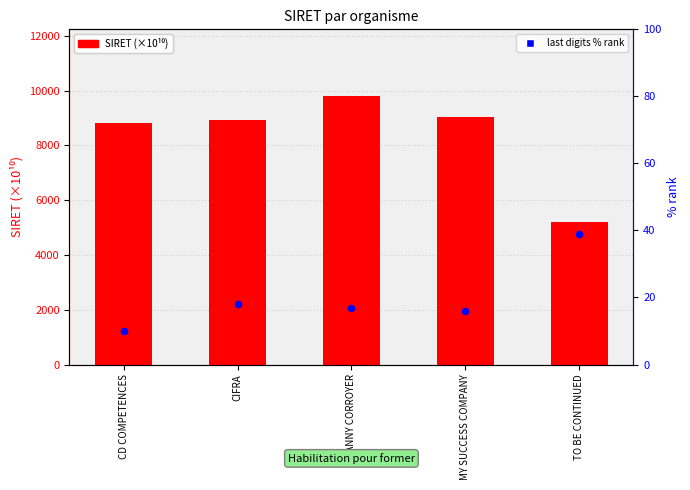

Which series has the largest Y range (max minus min)?

SIRET (×10¹⁰)